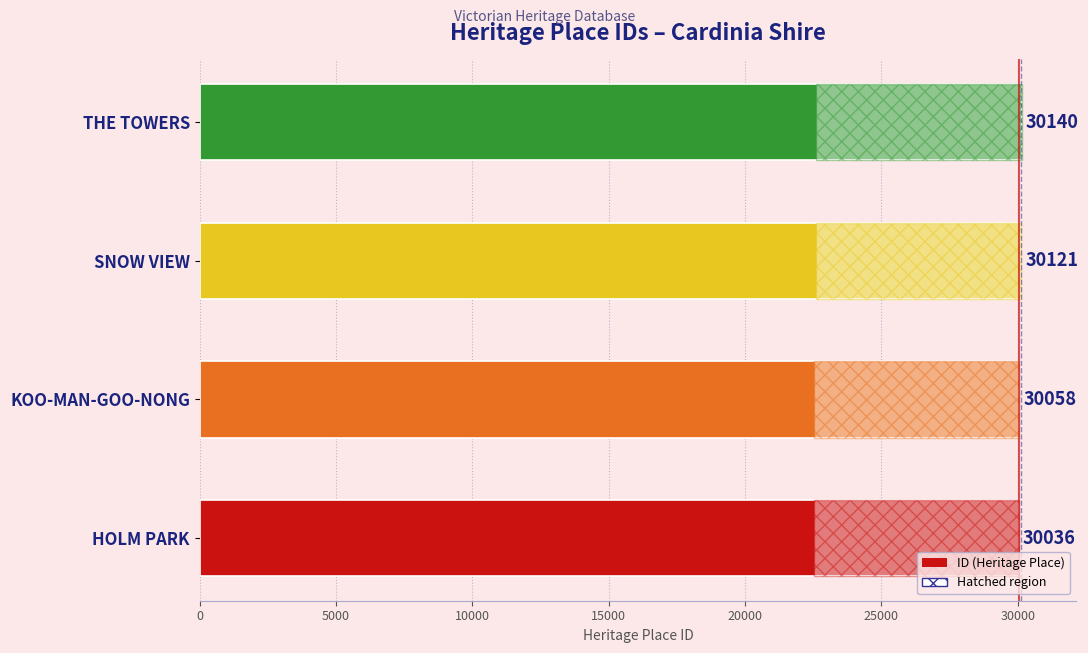

Where is the data nearest to the value 30088?

KOO-MAN-GOO-NONG